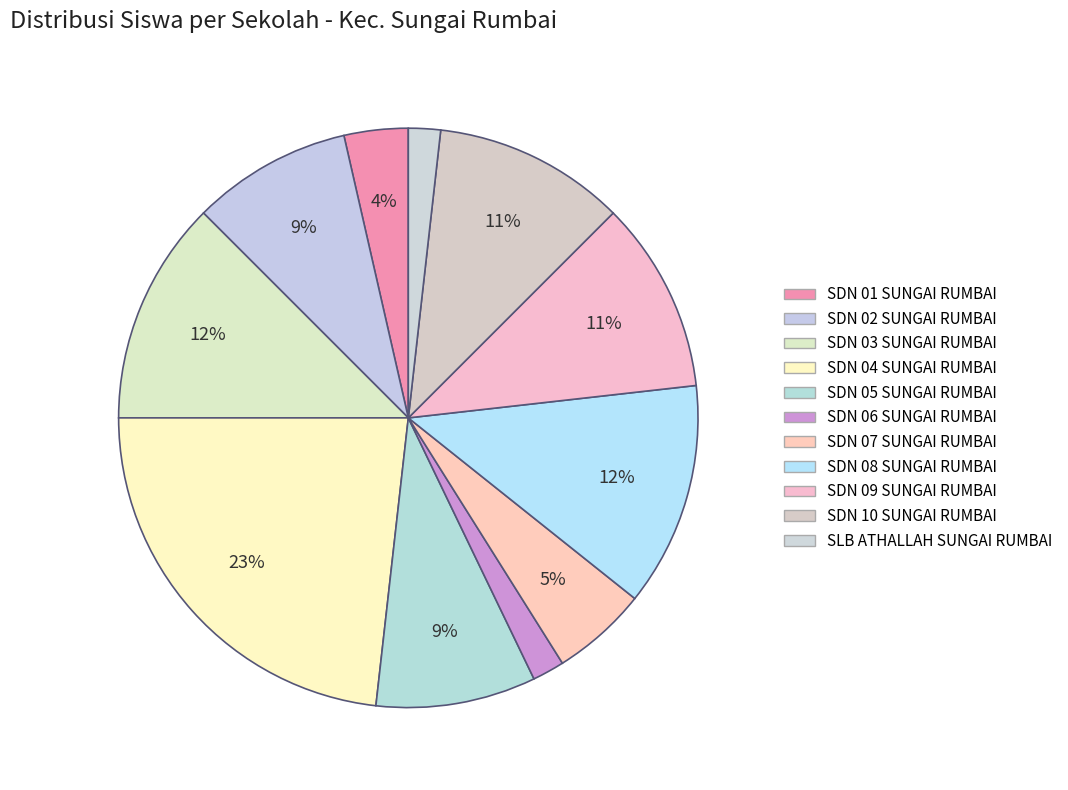

Approximately how many times larger is the value at SLB ATHALLAH SUNGAI RUMBAI compared to SDN 04 SUNGAI RUMBAI?

0.1